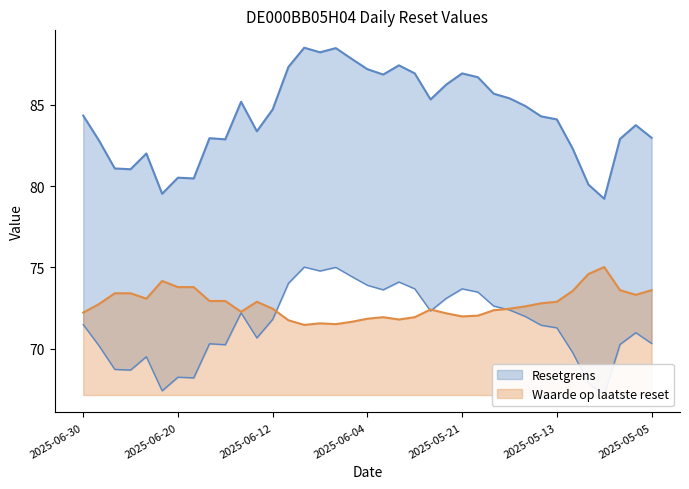

How many times do Koers onderliggende op laatste reset and Waarde op laatste reset cross each other?

4